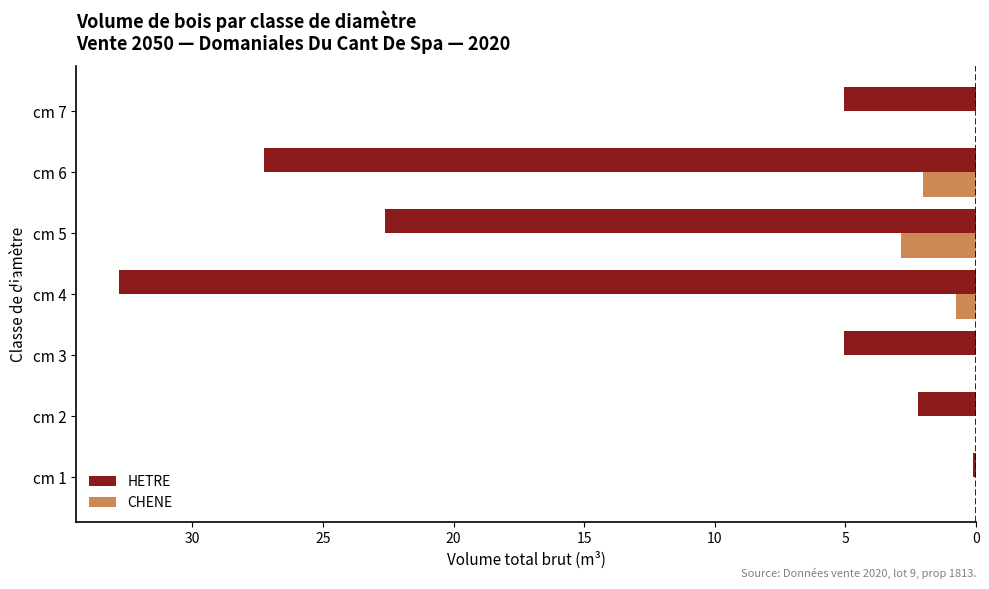

What is the value of the HETRE bar at the 1st from the left?

-0.1